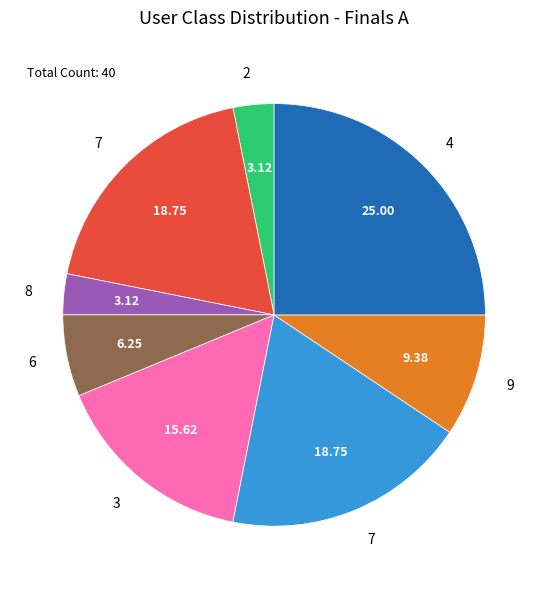

Does any single category account for the majority?

No